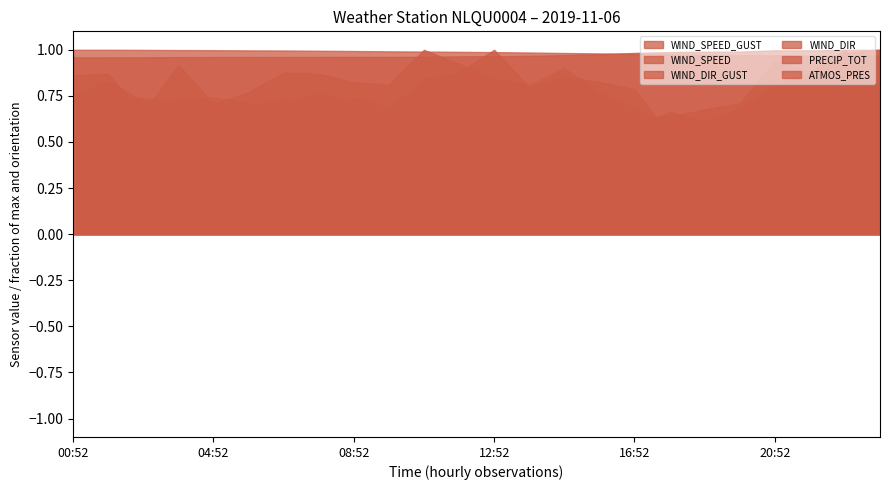

True or false: WIND_SPEED_GUST and PRECIP_TOT intersect in this chart.

True